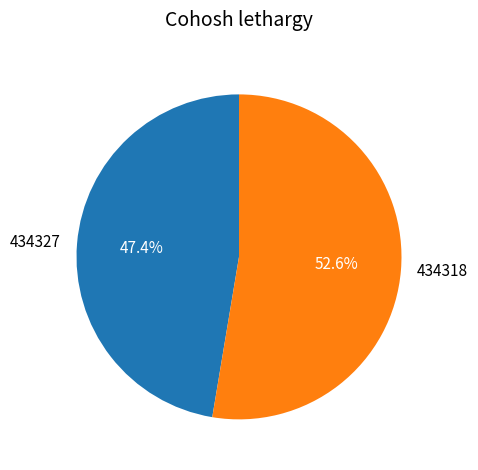

To the nearest percent, what is the combined percentage of 434327 and 434318?

100%